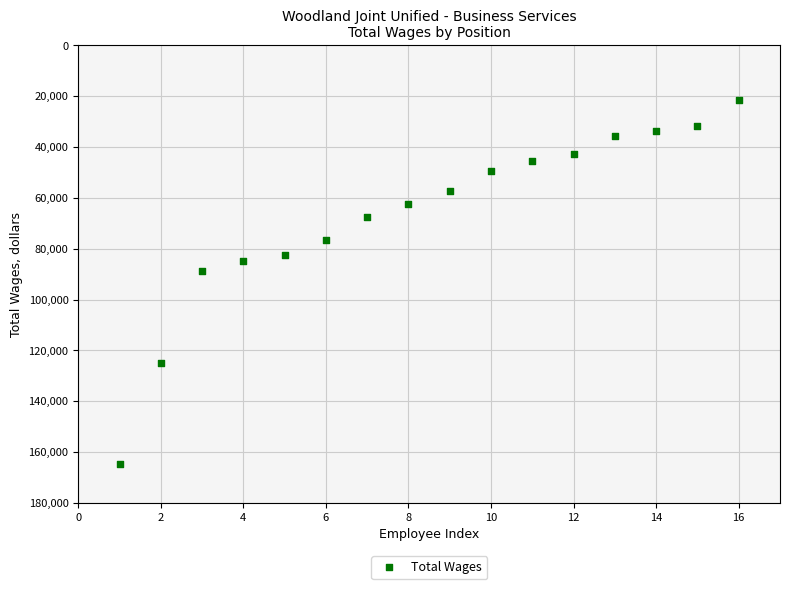

What Y value in the scatter plot is closest to 93267?

88848